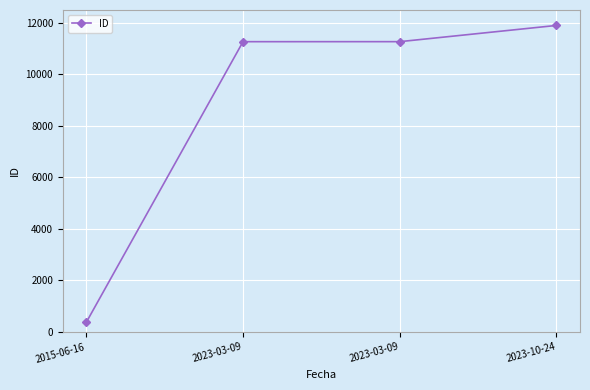

What is the smallest value displayed?

375